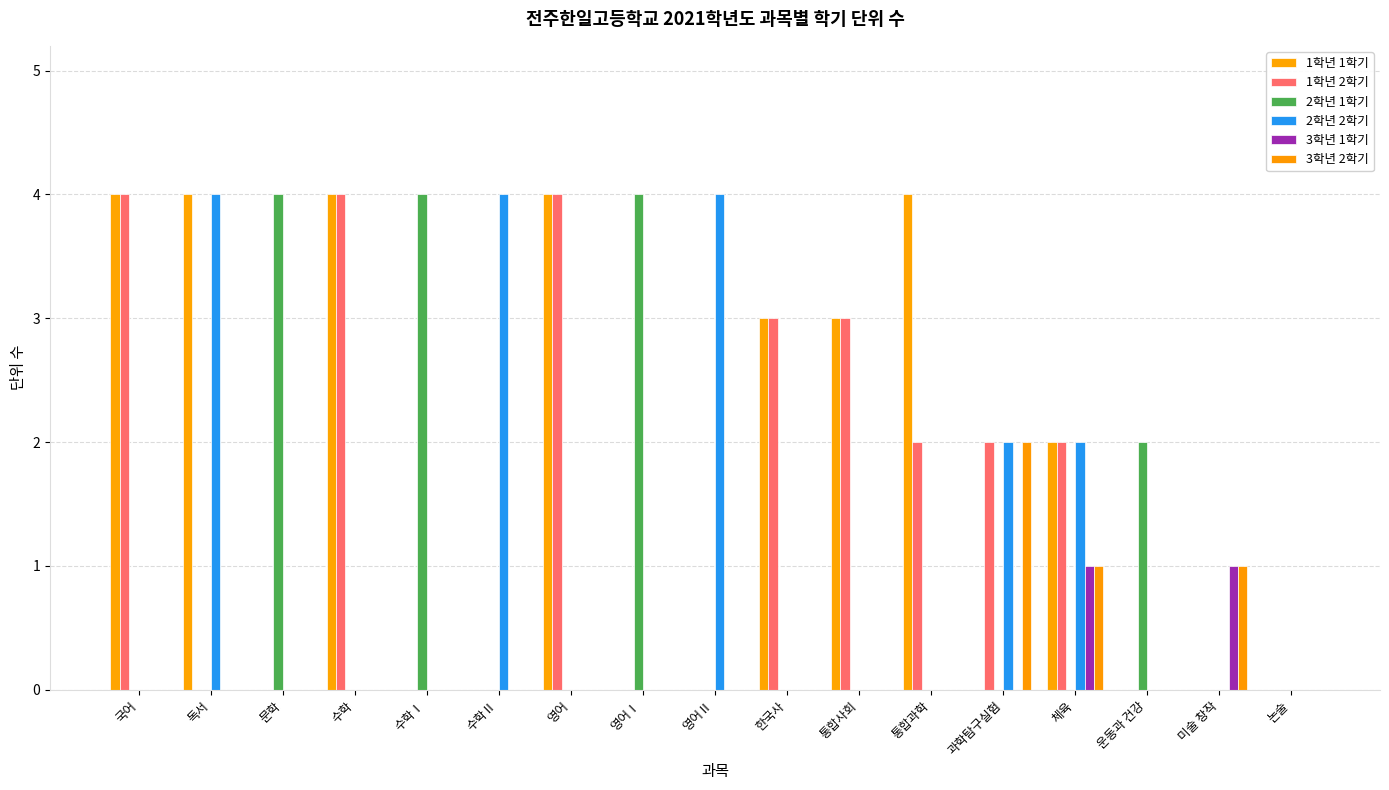

Which series has the largest range (max minus min)?

1학년 1학기